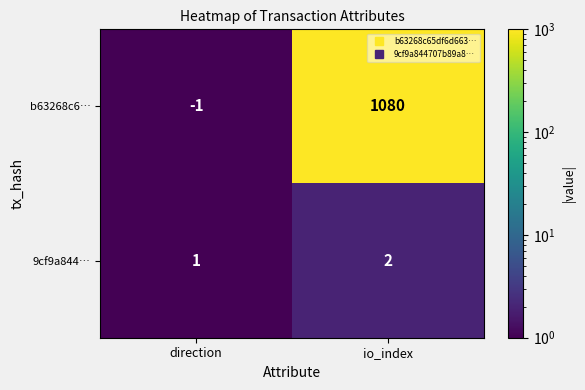

At how many categories does at least one series exceed 1001?

1